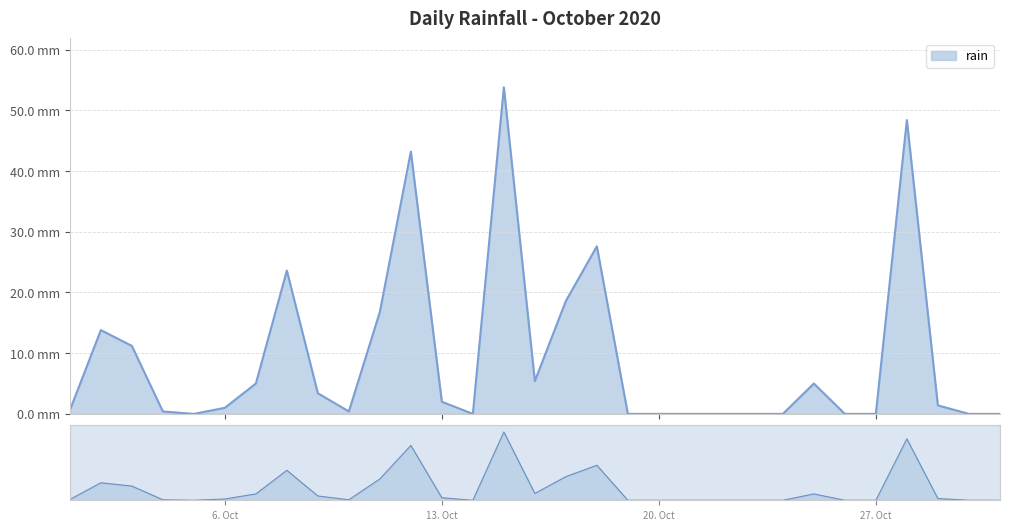

List the labels in order of value, smallest first.

2020-10-05, 2020-10-14, 2020-10-19, 2020-10-20, 2020-10-21, 2020-10-22, 2020-10-23, 2020-10-24, 2020-10-26, 2020-10-27, 2020-10-30, 2020-10-31, 2020-10-04, 2020-10-10, 2020-10-01, 2020-10-06, 2020-10-29, 2020-10-13, 2020-10-09, 2020-10-07, 2020-10-25, 2020-10-16, 2020-10-03, 2020-10-02, 2020-10-11, 2020-10-17, 2020-10-08, 2020-10-18, 2020-10-12, 2020-10-28, 2020-10-15